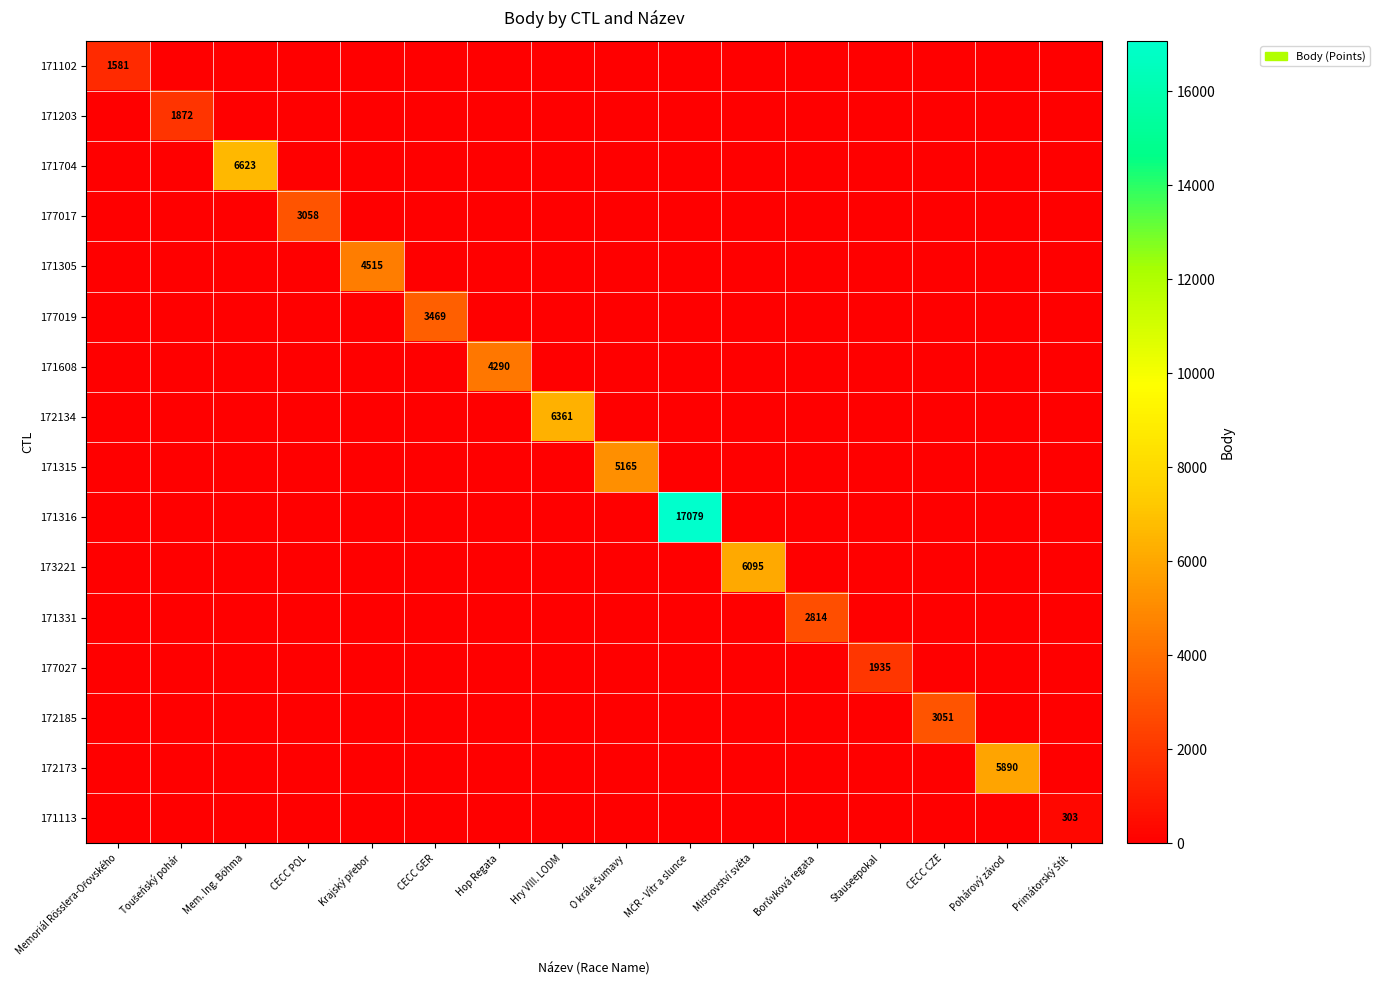

What is the total value across all series at MČR - Vítr a slunce?

17079